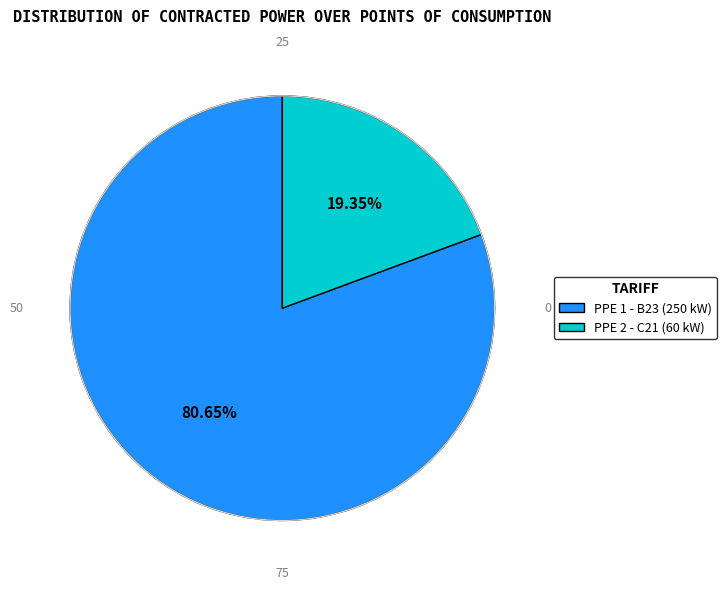

Is there a majority slice in this chart?

Yes